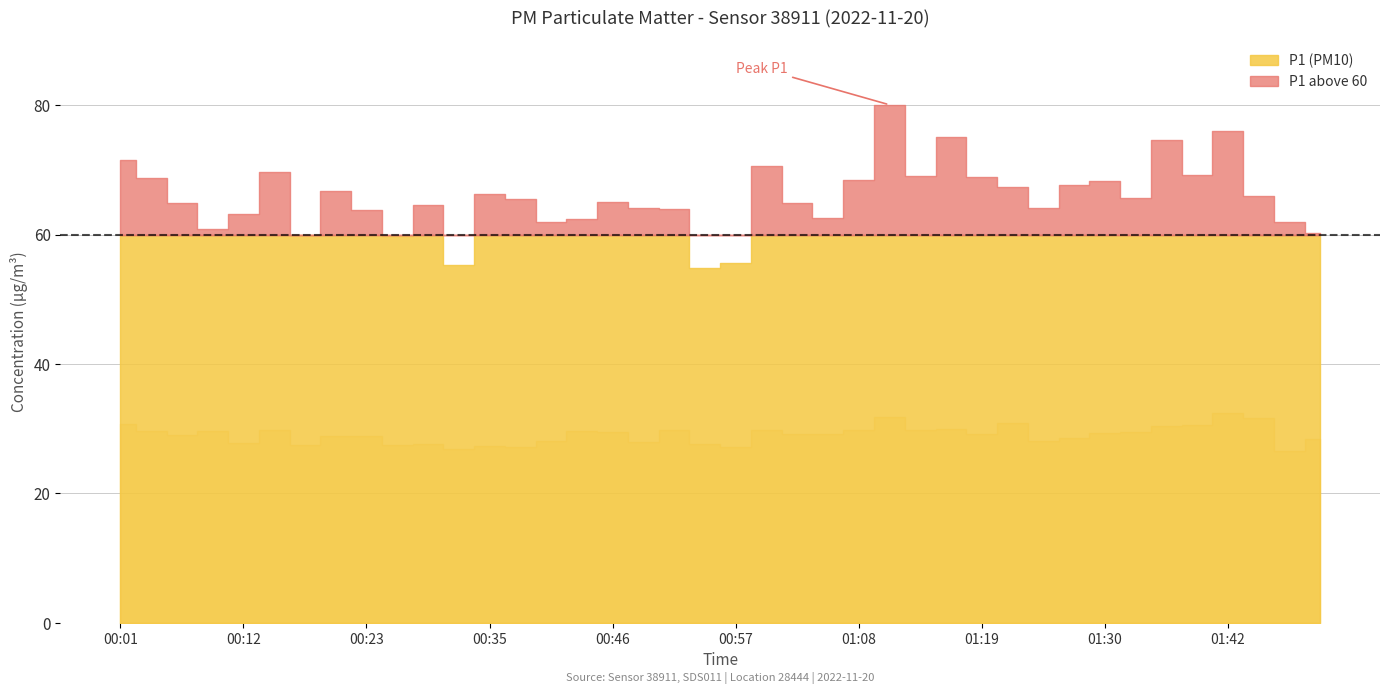

What is the value of the P2 point at the 20th from the left?

27.6